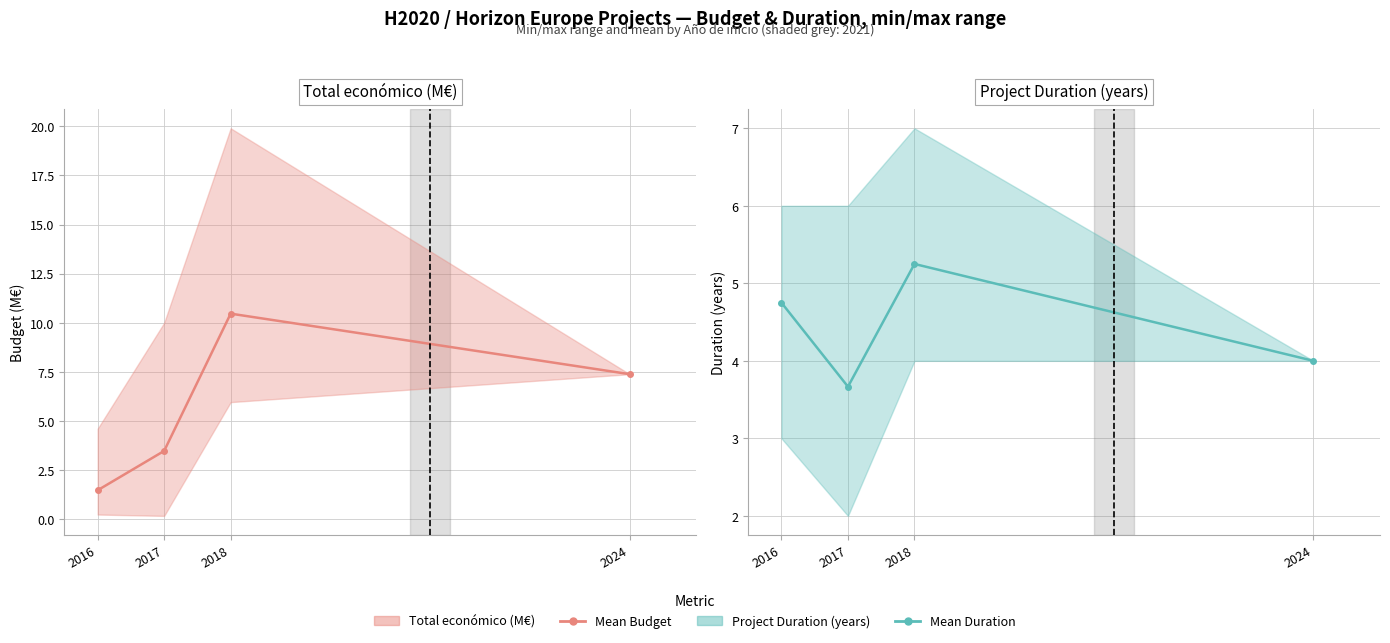

Where does the data first go above 4?

2016